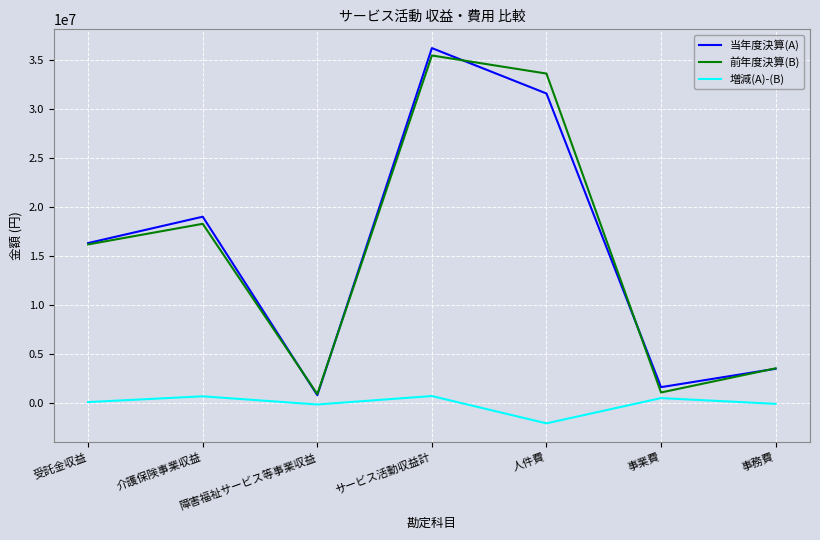

At which category does 増減(A)-(B) reach its first local peak?

介護保険事業収益